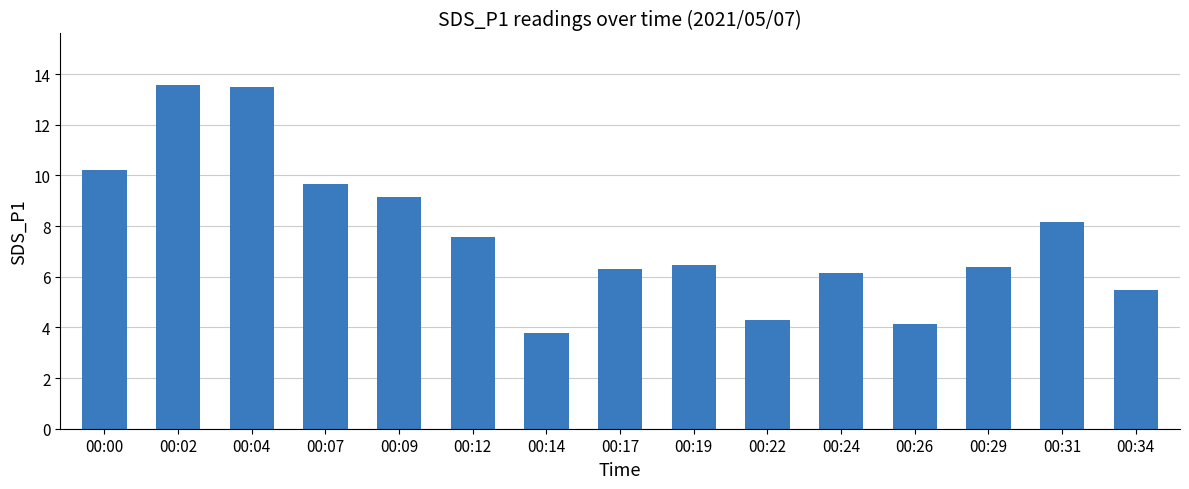

At which category does the chart reach its minimum across all series?

00:14